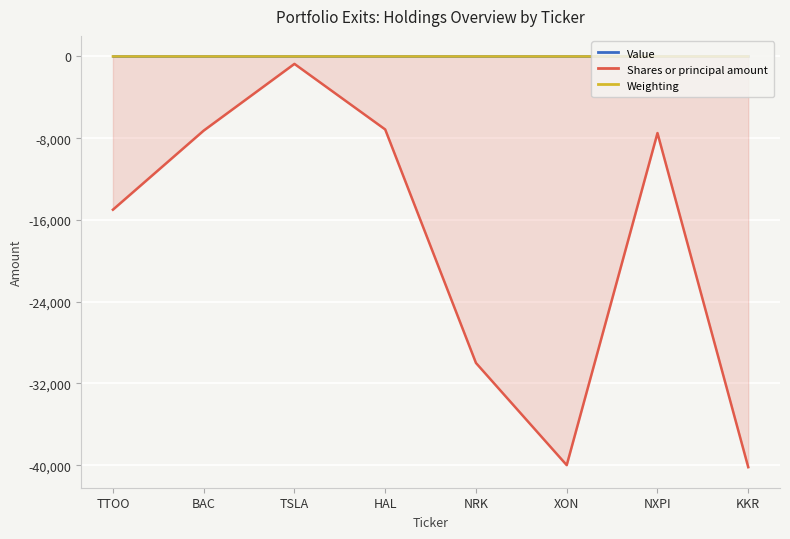

What are all the series names shown in the legend?

Value, Shares or principal amount, Weighting